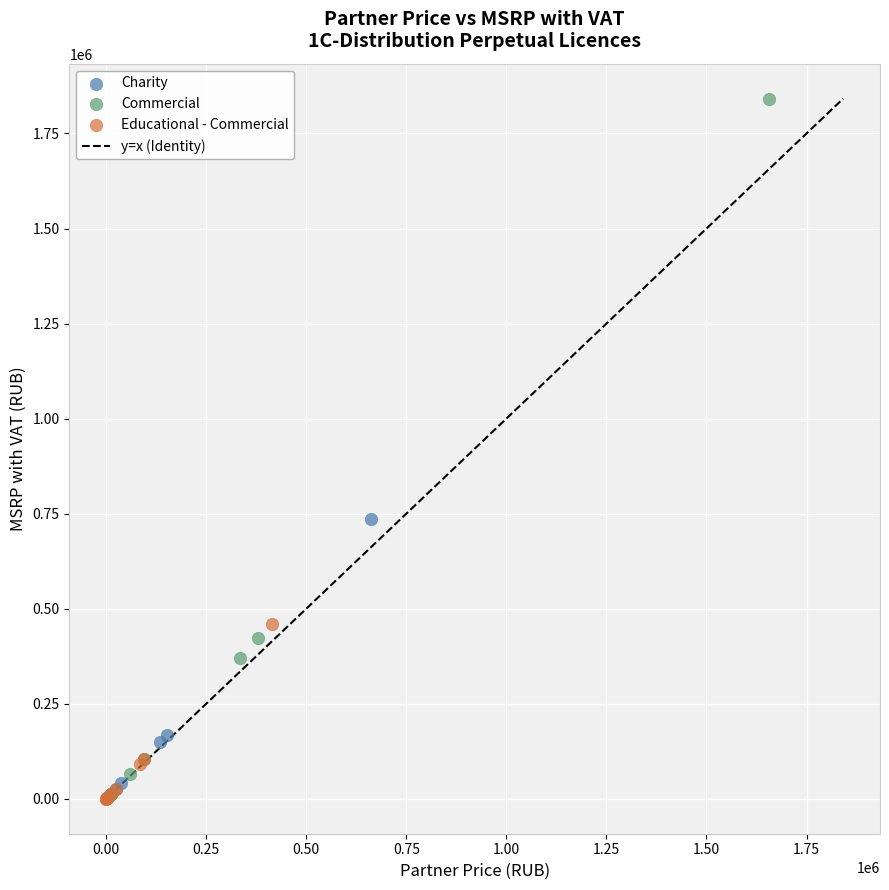

Which series has the largest Y range (max minus min)?

Commercial